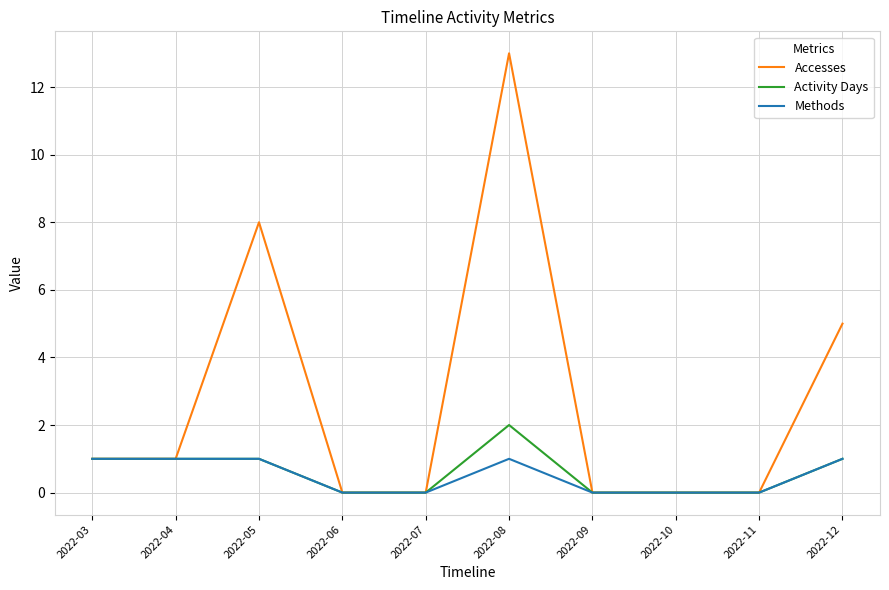

Is it true that Activity Days equals 0 at 2022-05?

False